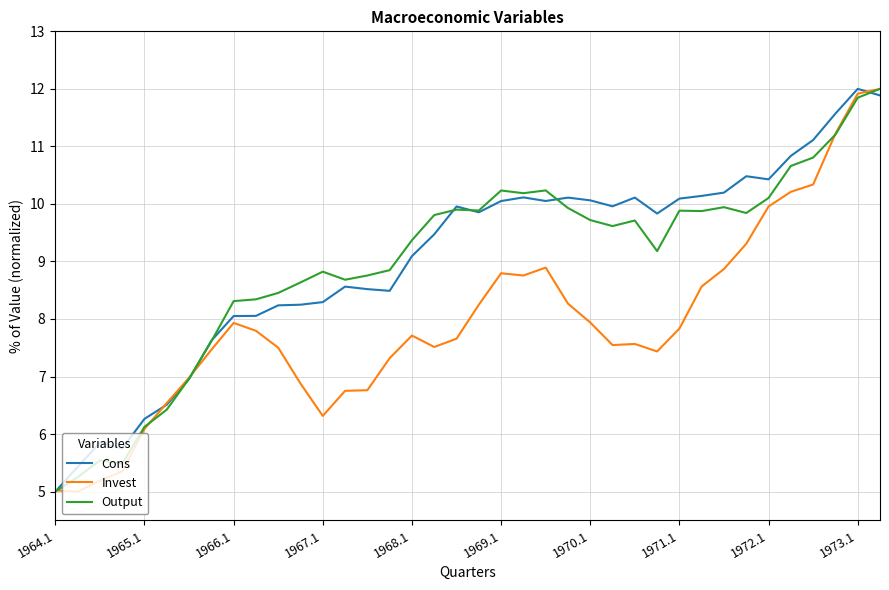

What is the lowest value of the Invest series?

5.0